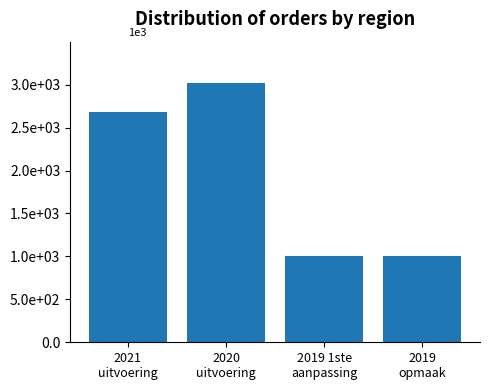

How many values are below 2684?

2